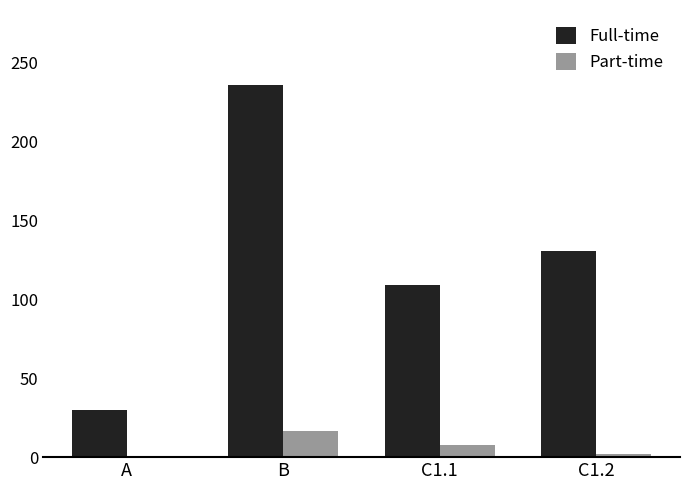

How many values in the Part-time series exceed 7?

2